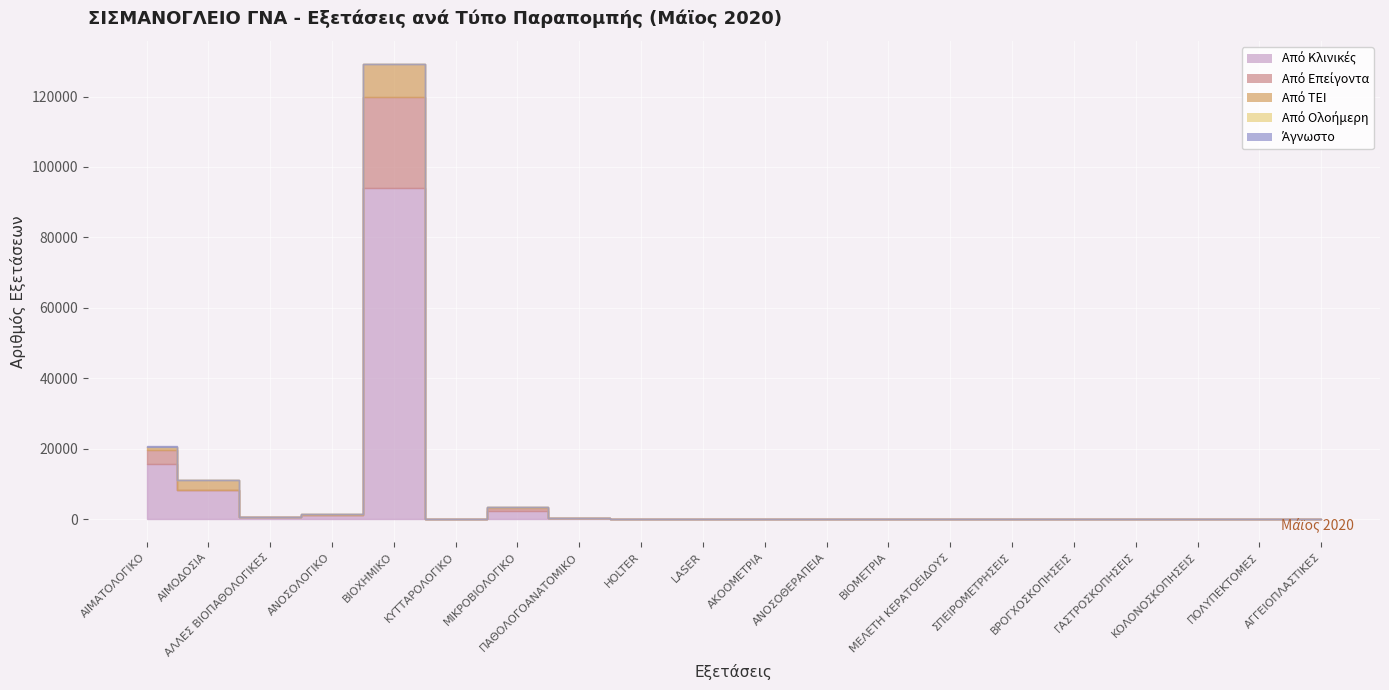

At which category is the sum across all series the highest?

ΒΙΟΧΗΜΙΚΟ